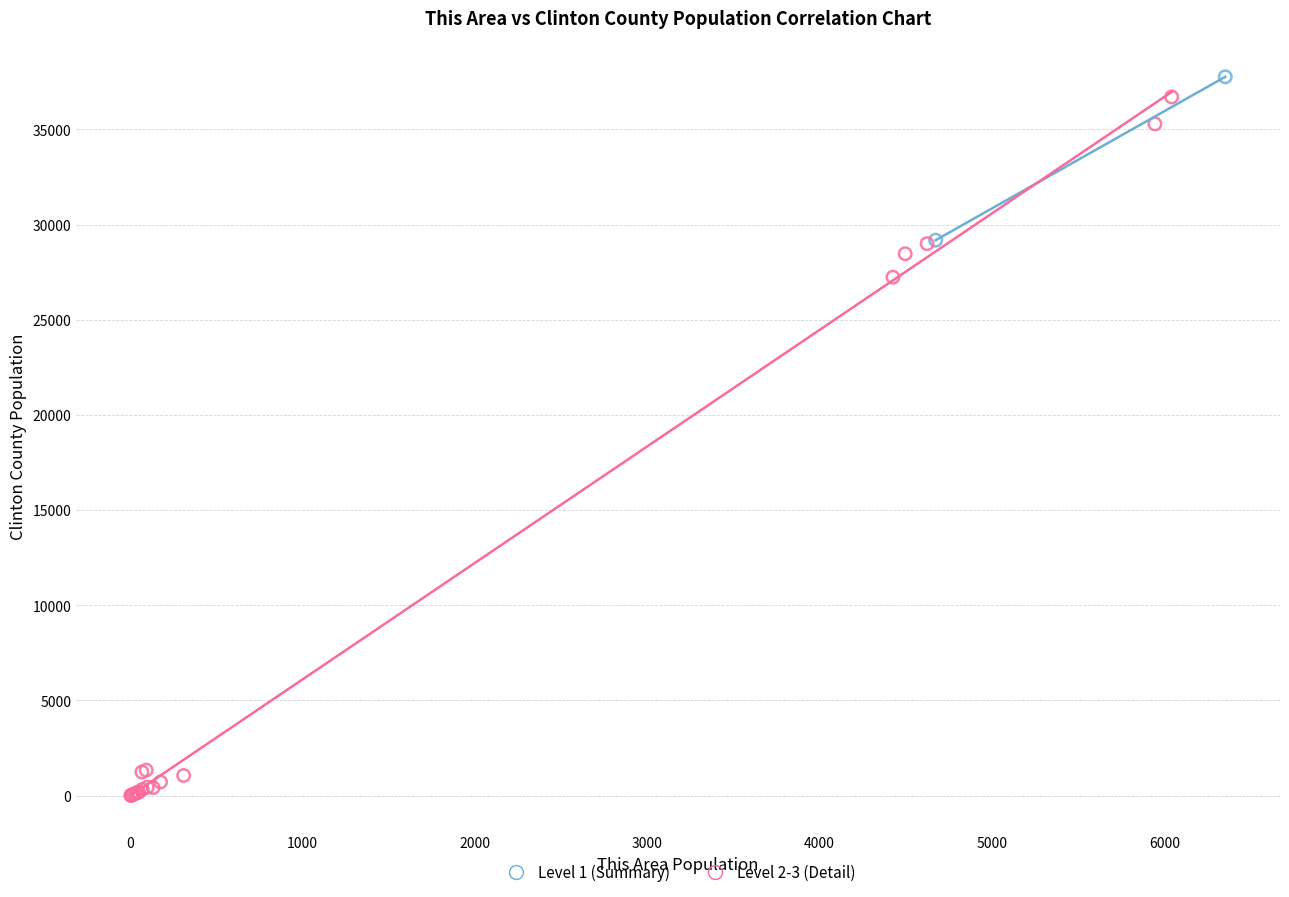

Which series reaches the maximum Y coordinate?

Level 1 (Summary)